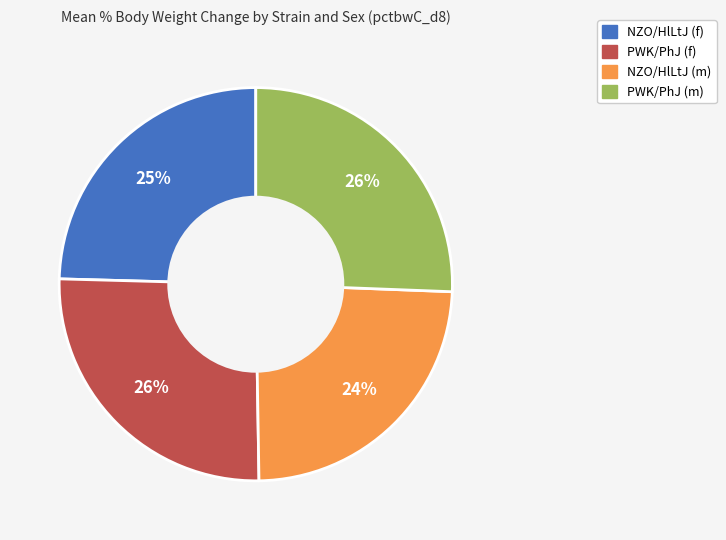

To the nearest percent, what is the difference between the NZO/HlLtJ (f) and PWK/PhJ (m) slice percentages?

1%